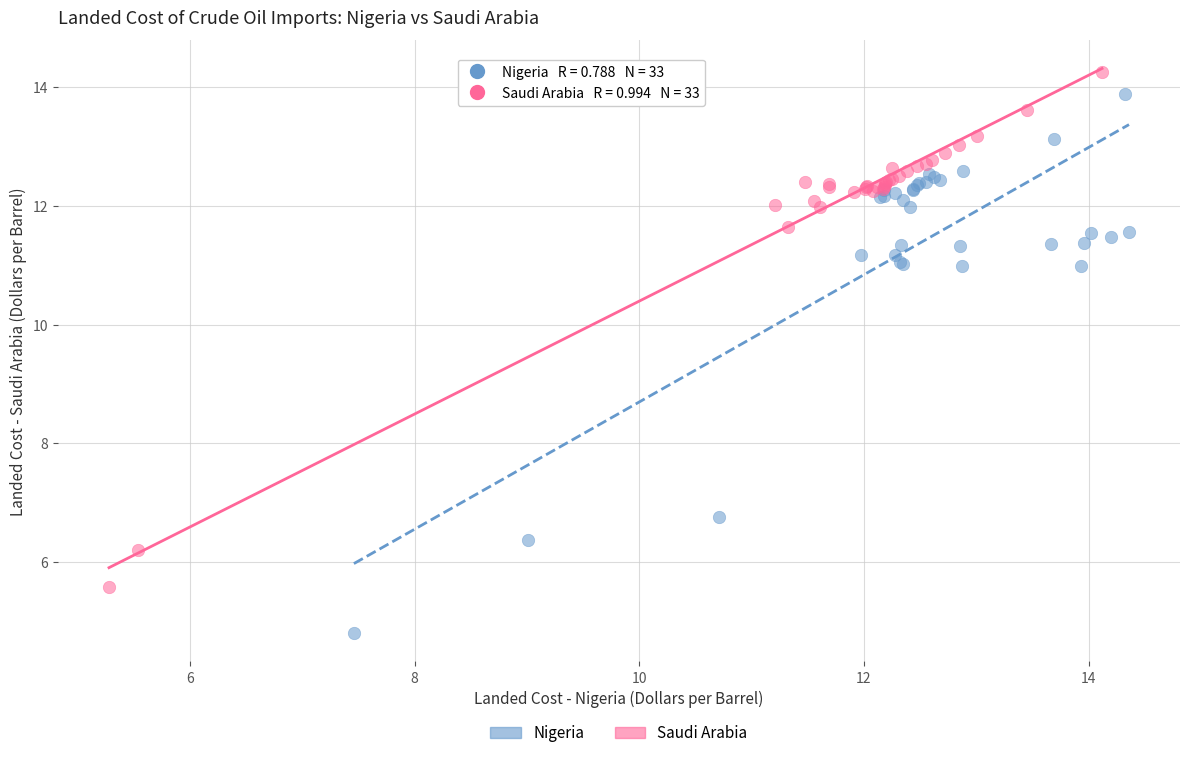

Which series has the largest Y range (max minus min)?

Nigeria